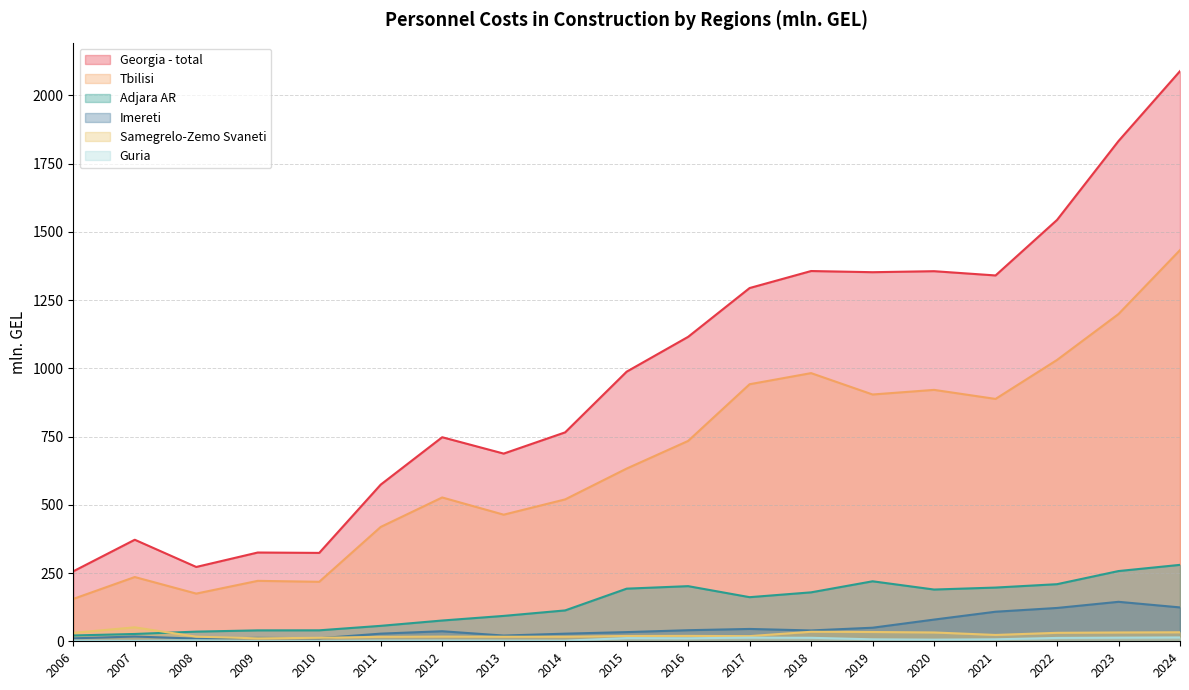

What is the average value of the Georgia - total series?

978.5